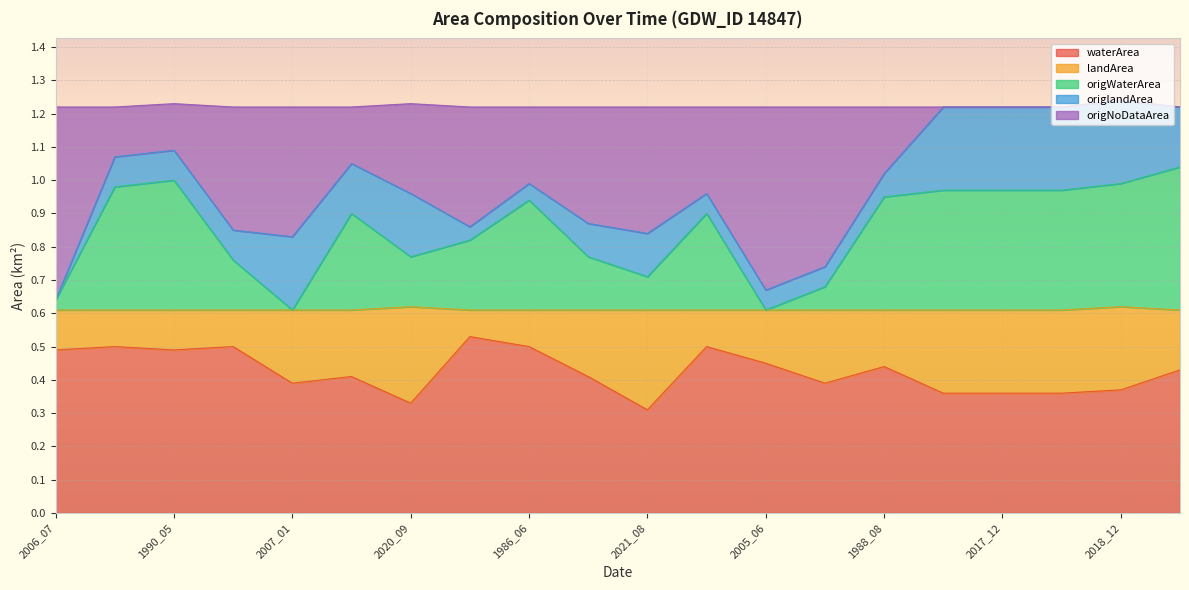

At which category does waterArea reach its first local peak?

1986_09